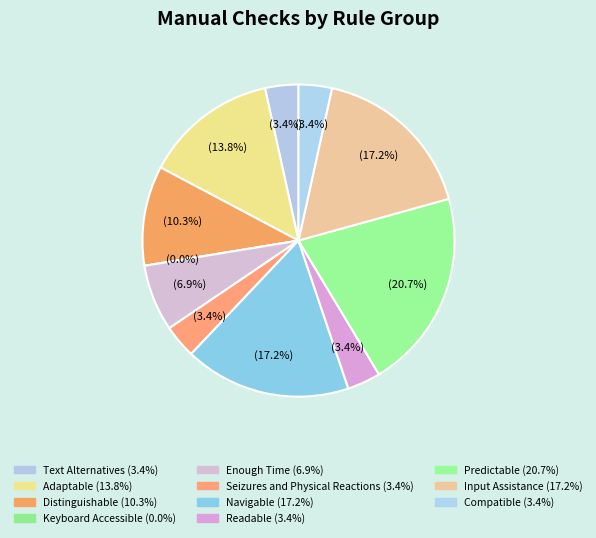

Rank the categories by value from lowest to highest.

Keyboard Accessible, Text Alternatives, Seizures and Physical Reactions, Readable, Compatible, Enough Time, Distinguishable, Adaptable, Navigable, Input Assistance, Predictable